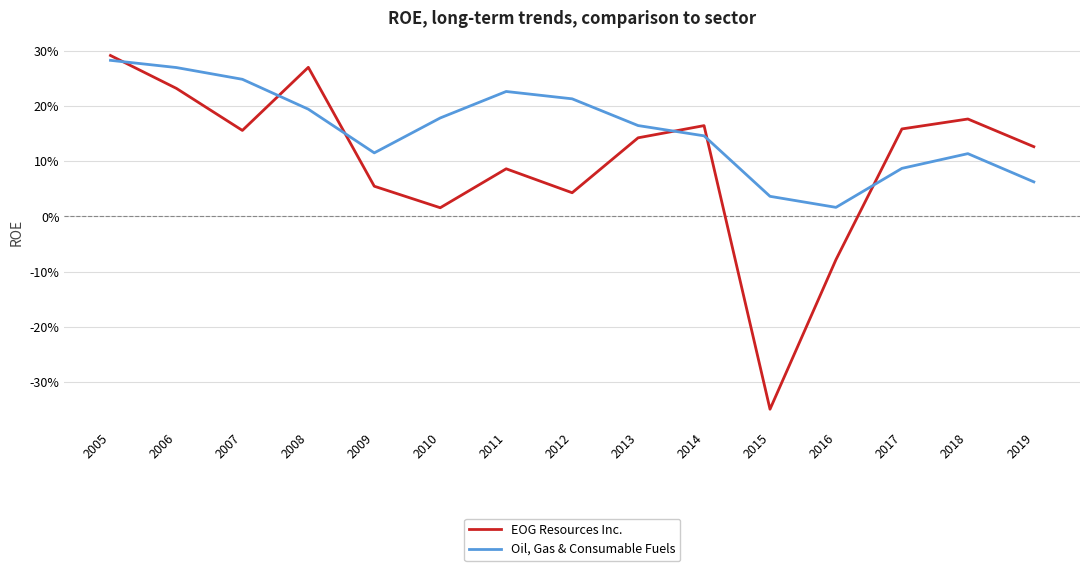

True or false: EOG Resources Inc. and Oil, Gas & Consumable Fuels cross at least once.

True